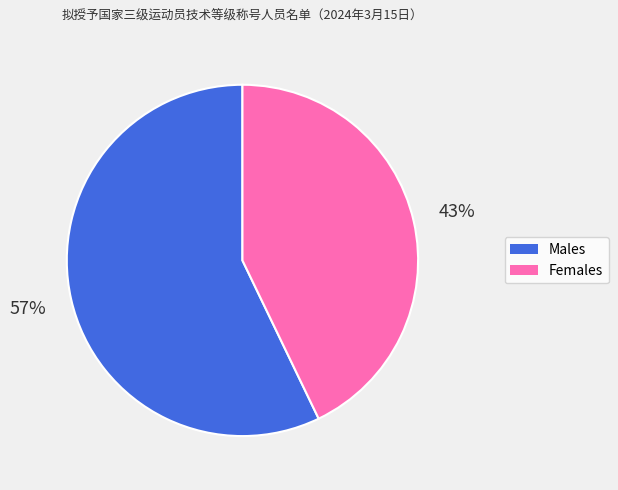

Rank the categories by value from highest to lowest.

Males, Females